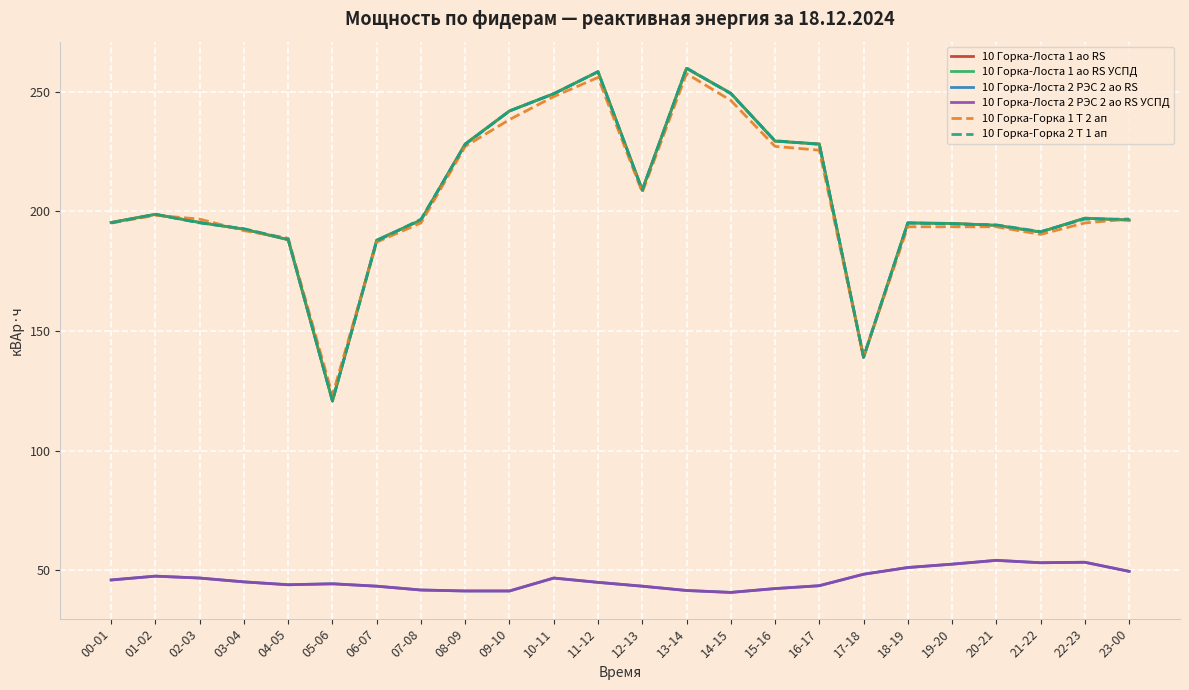

At which category is the sum across all series the highest?

11-12